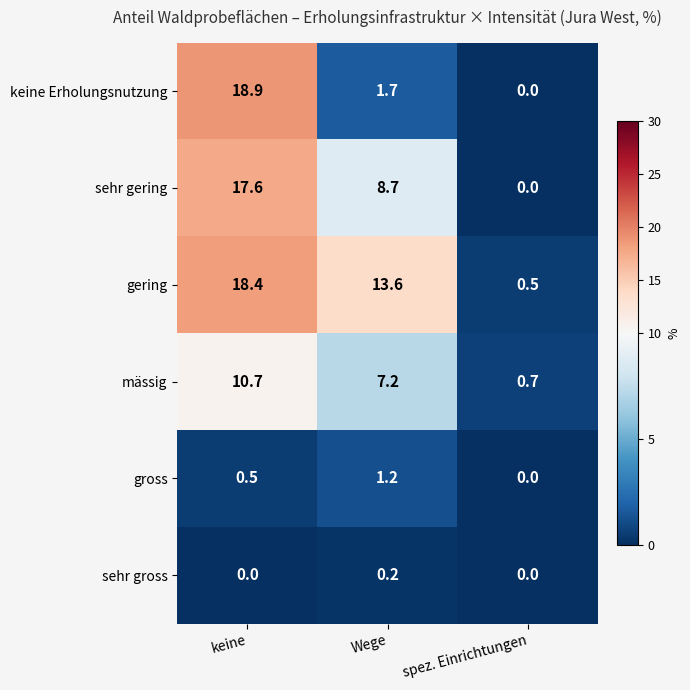

The gering series shows 0.5 at spez. Einrichtungen. True or false?

True